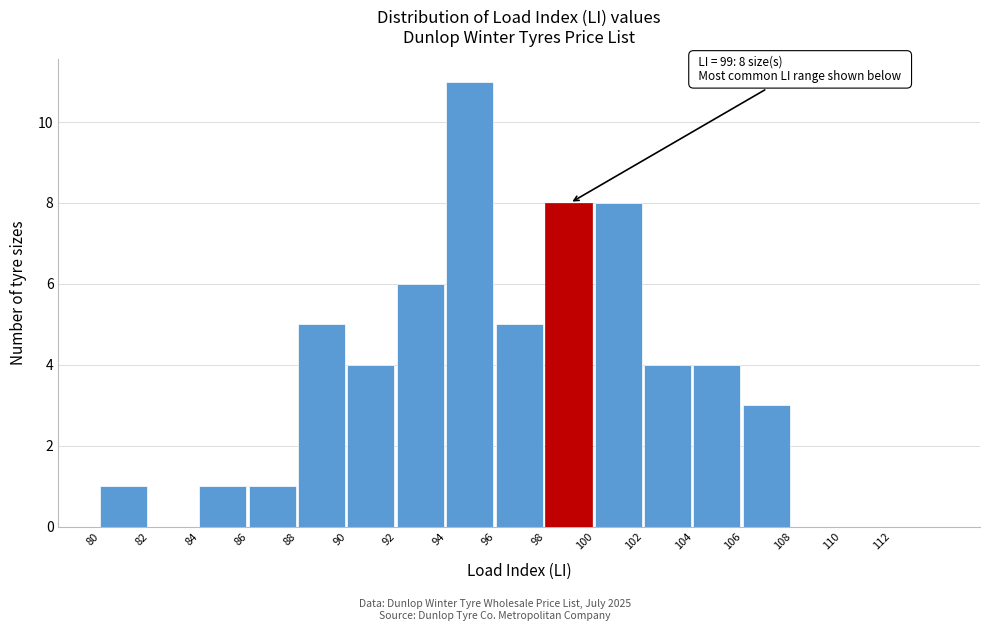

Over which range of the x-axis is the bar tallest?

94 to 96